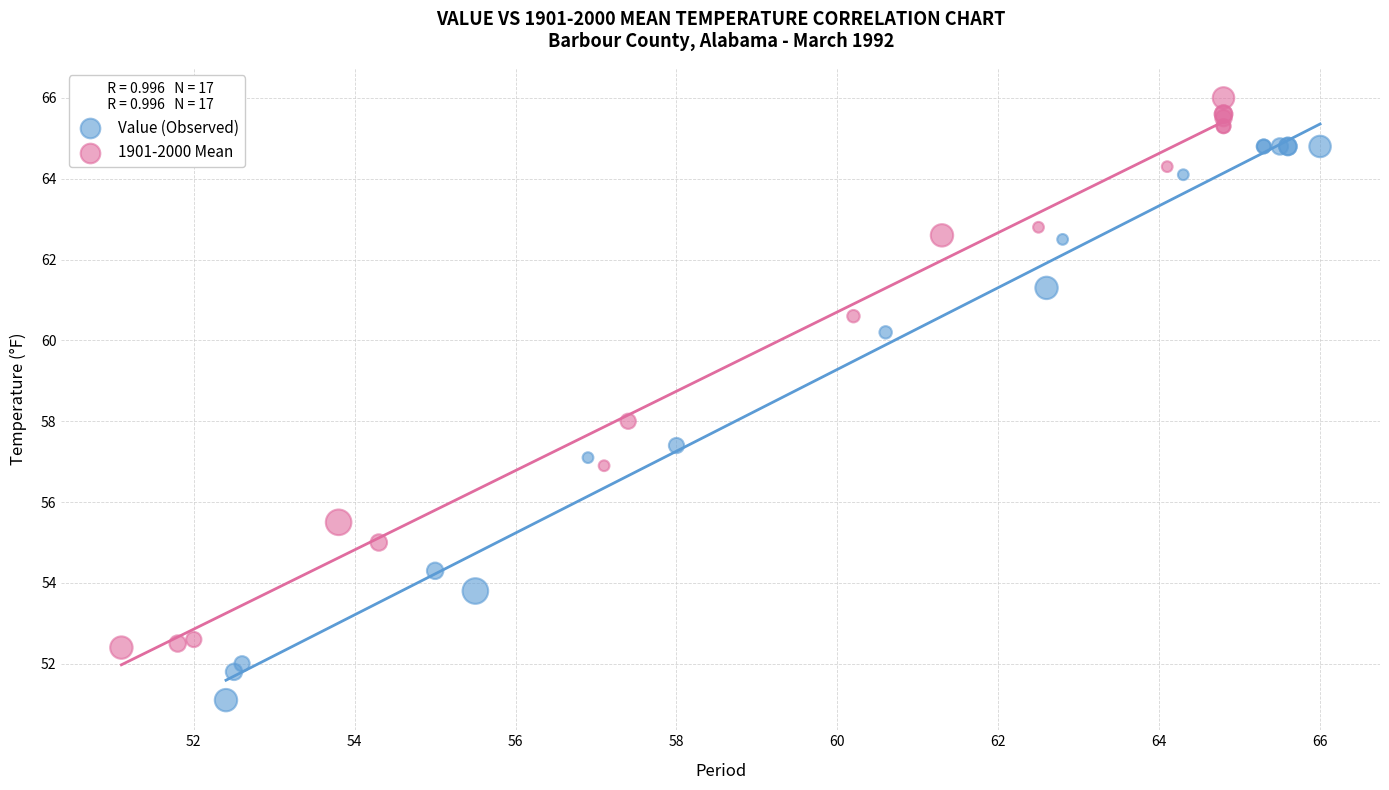

Which series reaches the maximum Y coordinate?

1901-2000 Mean